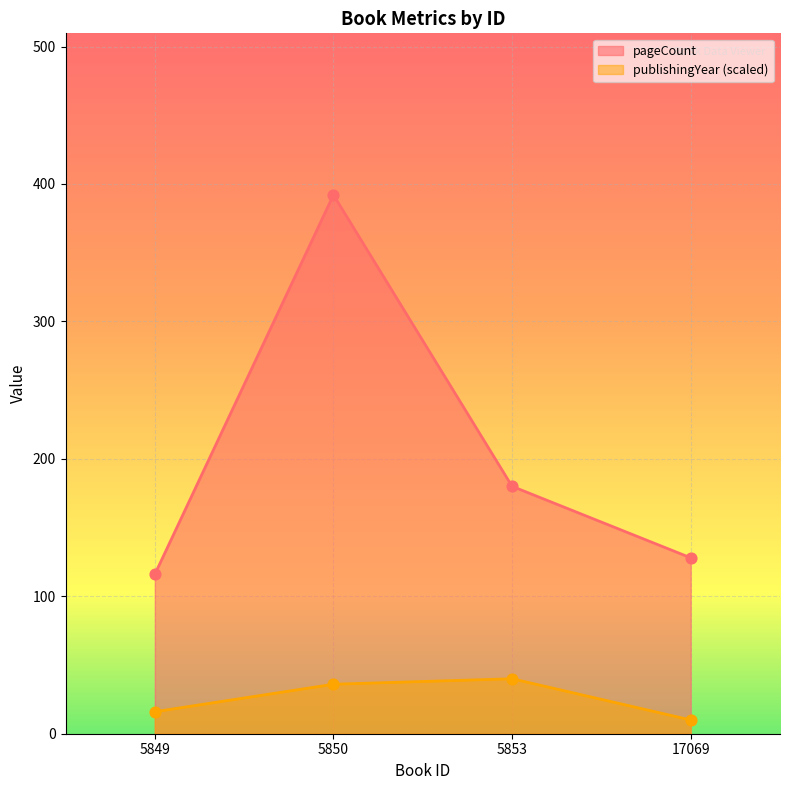

At which category is the sum across all series the highest?

5850